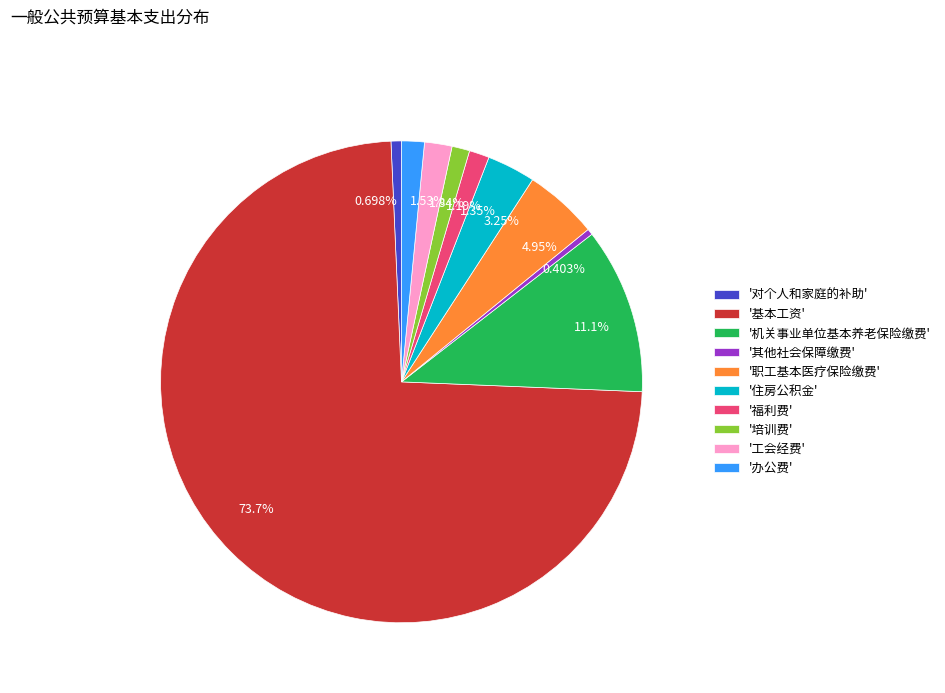

Do 1.19% and 1.35% together represent more than half of the pie?

No